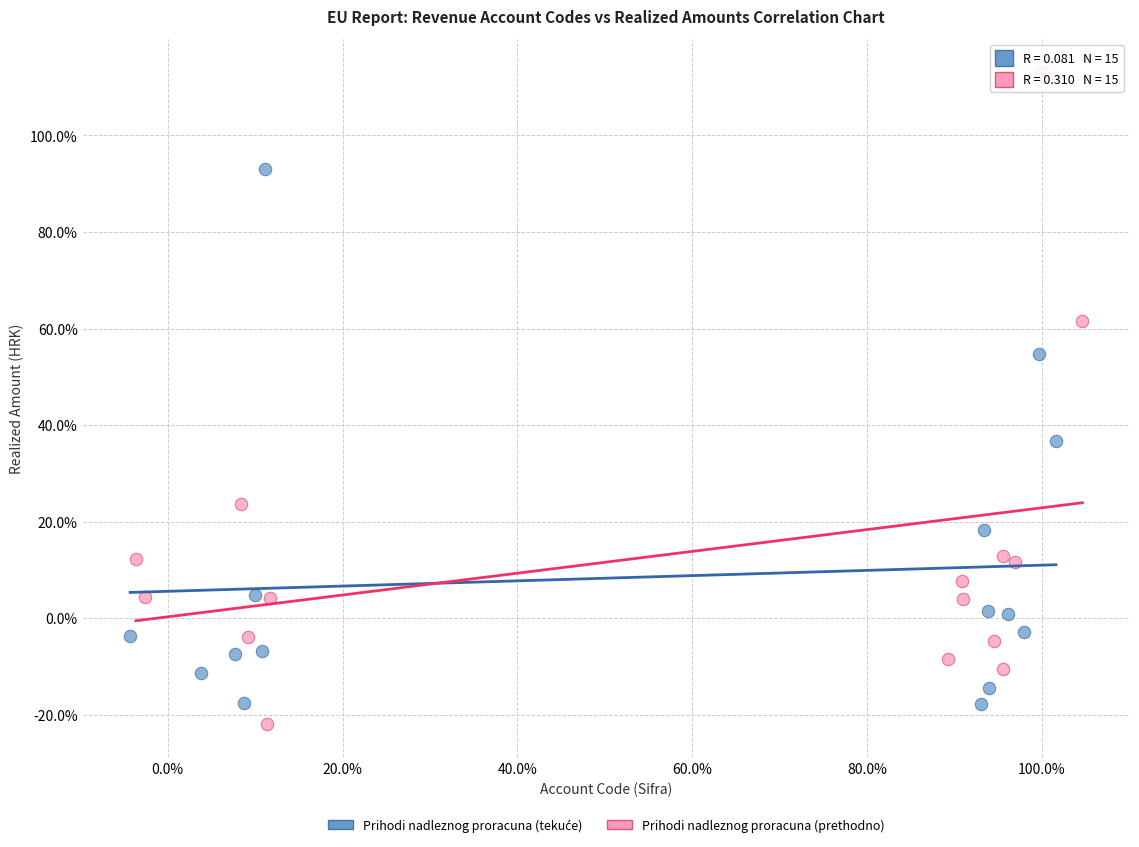

Which series contains the highest Y value?

Prihodi nadleznog proracuna (prethodno)